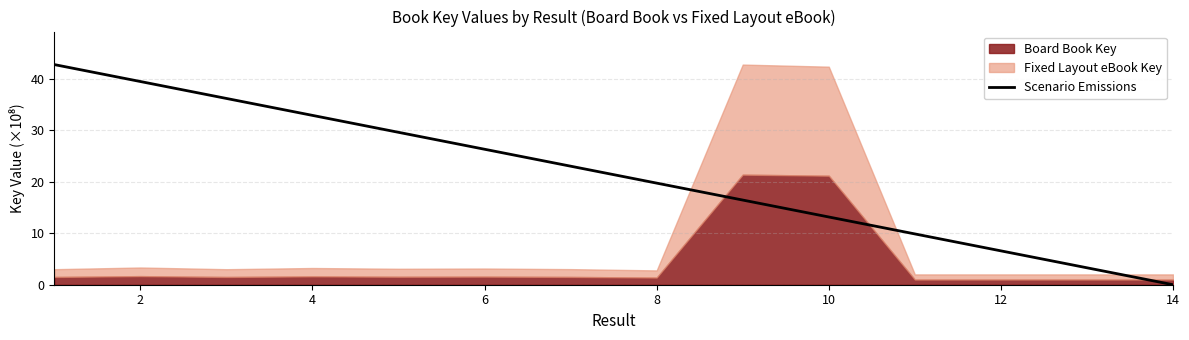

The value of Scenario Emissions at 2 is 39.5. True or false?

True